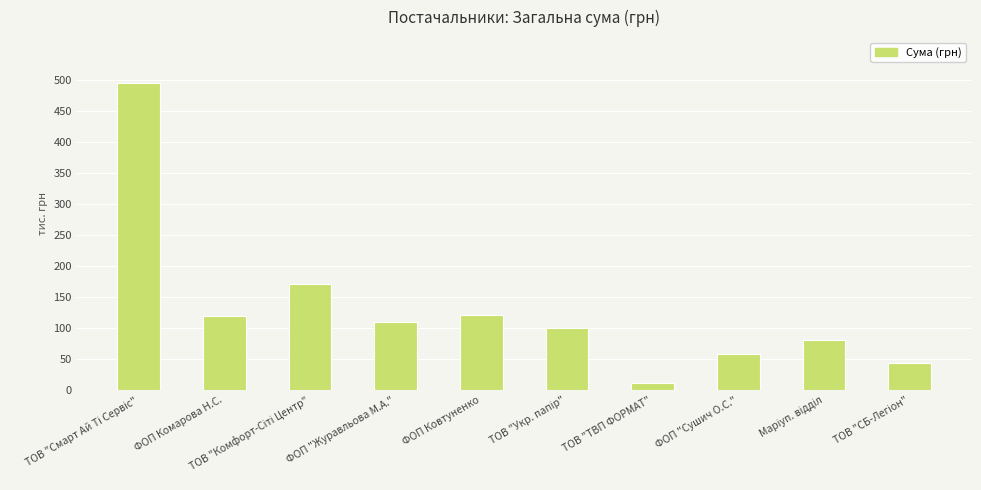

What is the change in value from ФОП "Журавльова М.А." to ФОП Ковтуненко?

+11.4